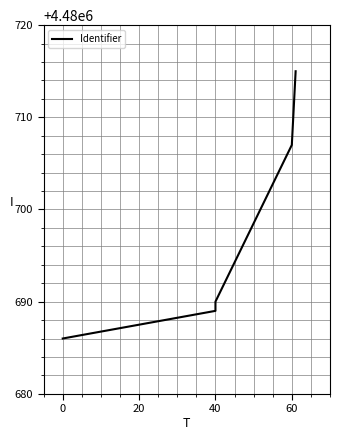

Reading left to right, transcribe all the data shown in this chart.

4480686	4480689	4480690	4480707	4480715